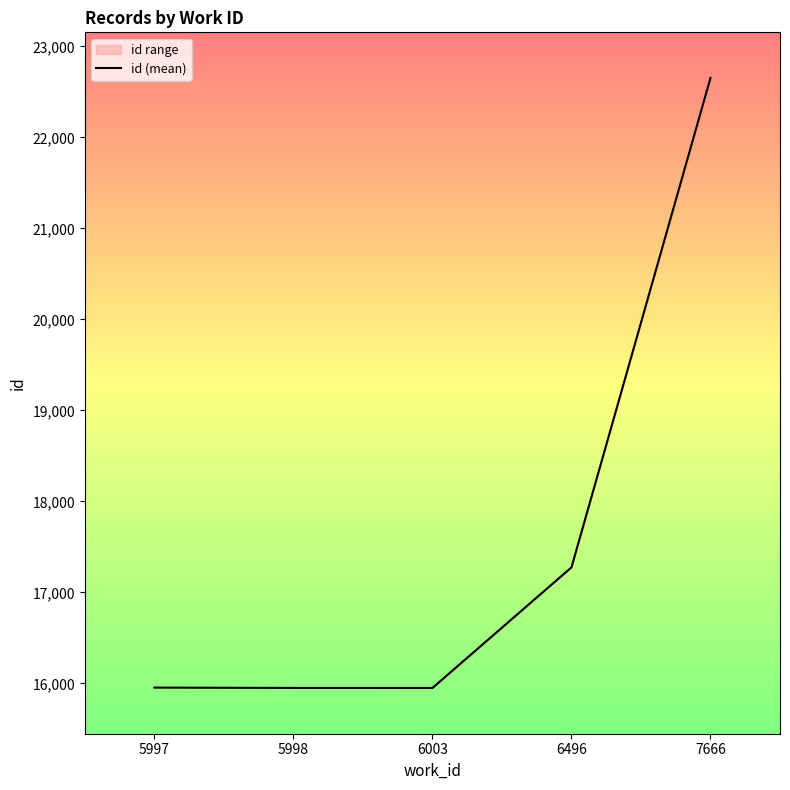

Rank the categories by value from lowest to highest.

5998, 6003, 5997, 6496, 7666